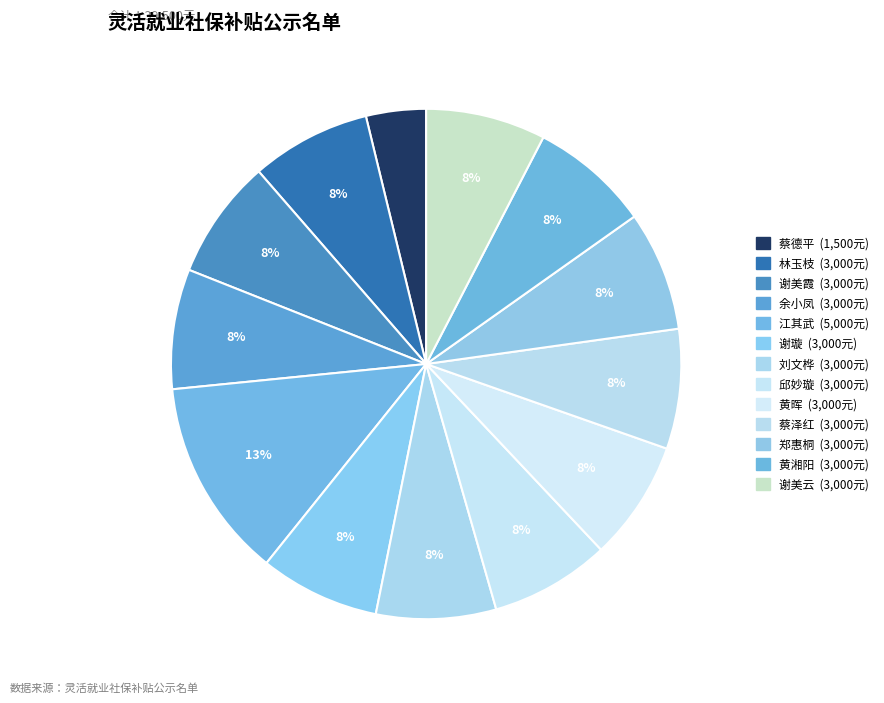

To the nearest percent, what portion does 林玉枝 represent?

8%